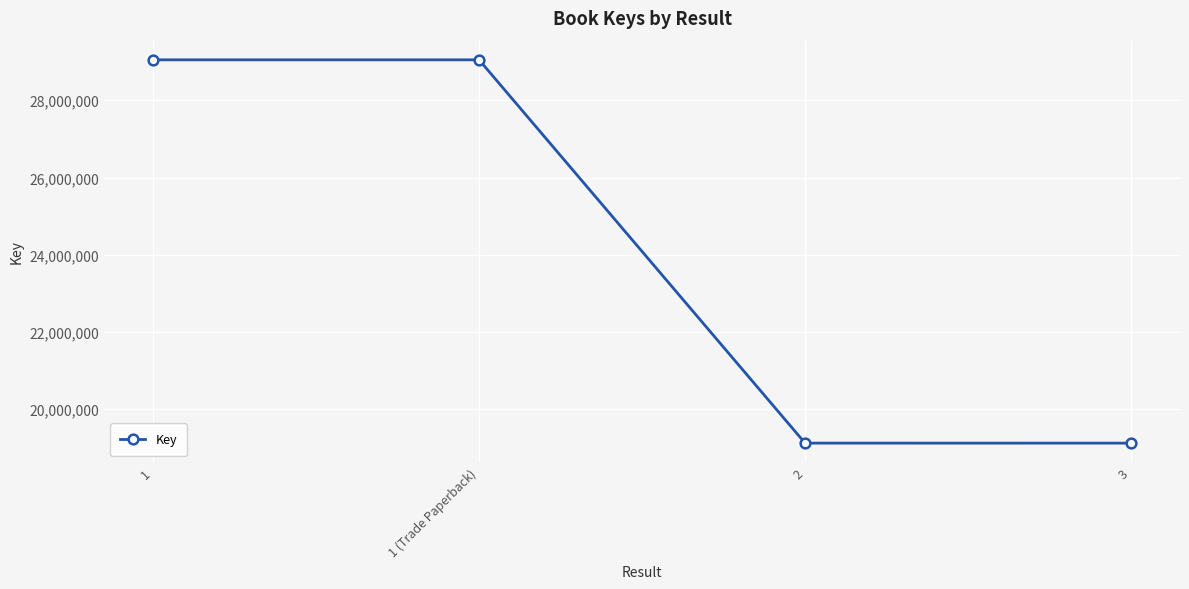

What is the minimum value shown in the chart?

19121861